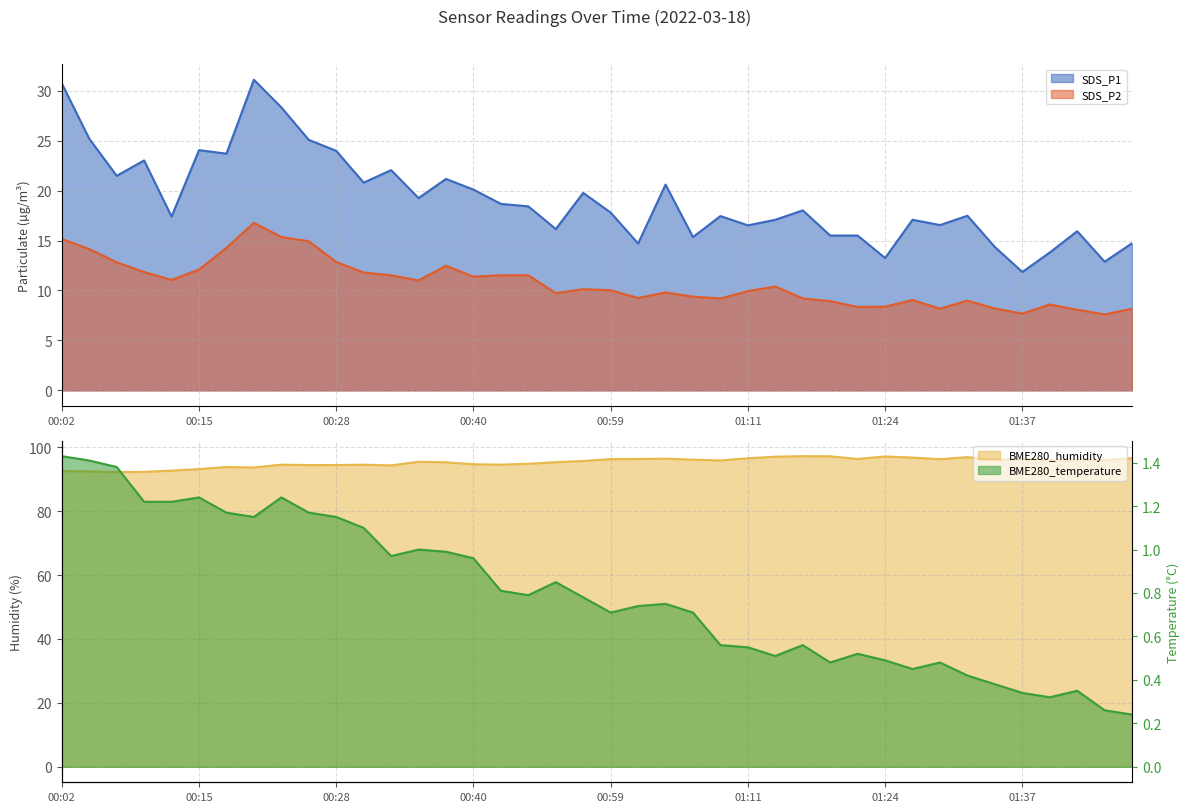

What is the minimum value shown in the chart?

0.2